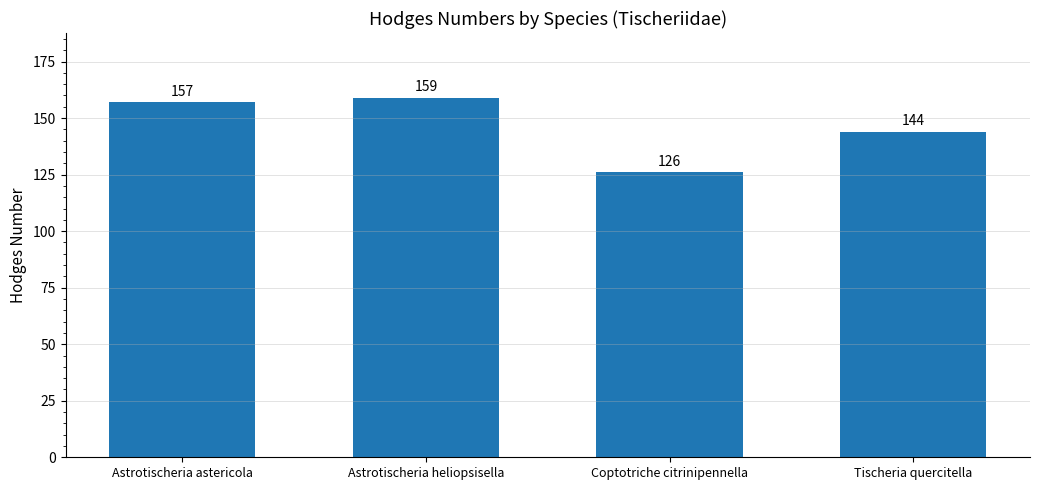

Is it true that the value at Tischeria quercitella is 144?

True